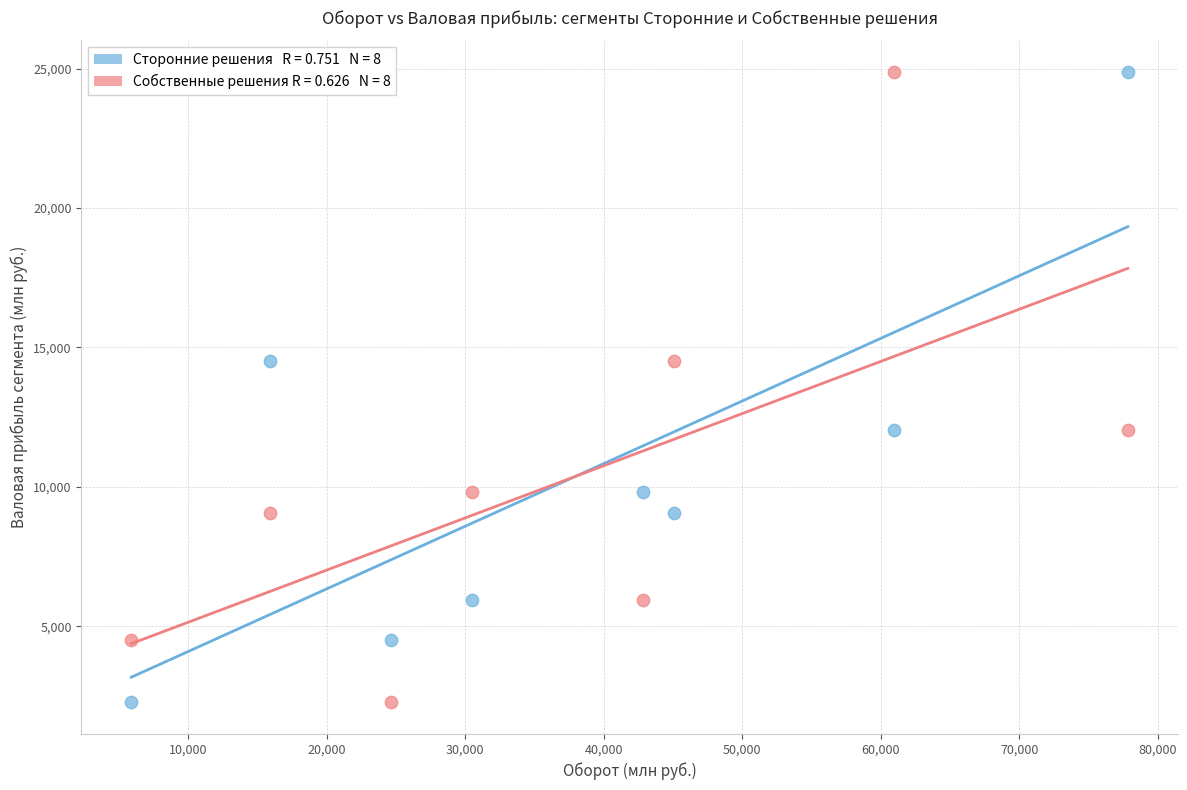

Across all data points, what is the range of Y values (max minus min)?

22617.0